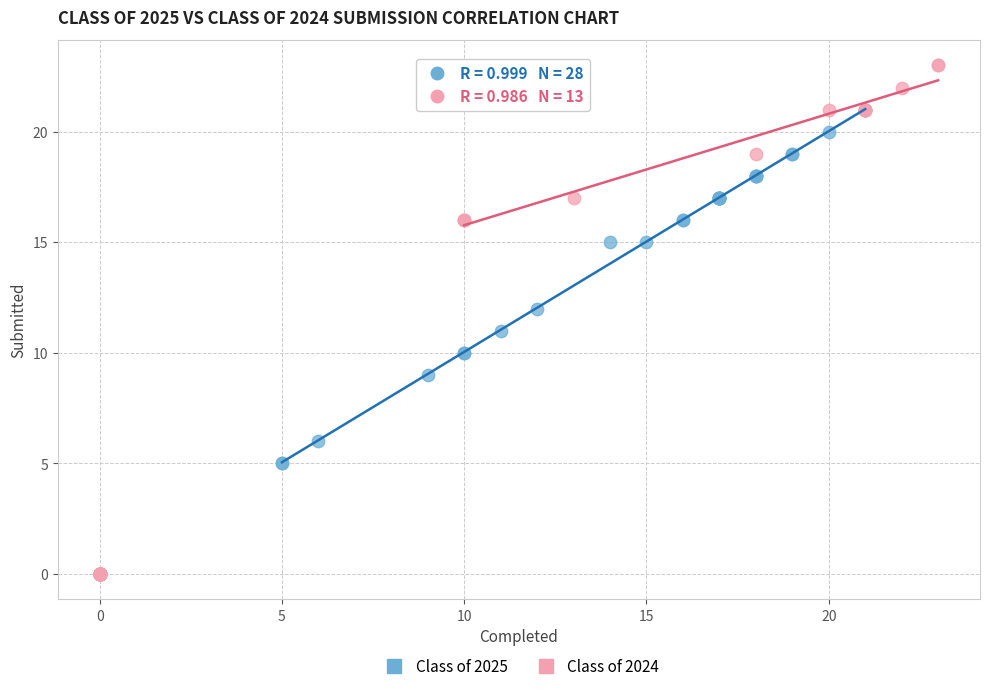

Which series reaches the maximum Y coordinate?

Class of 2024